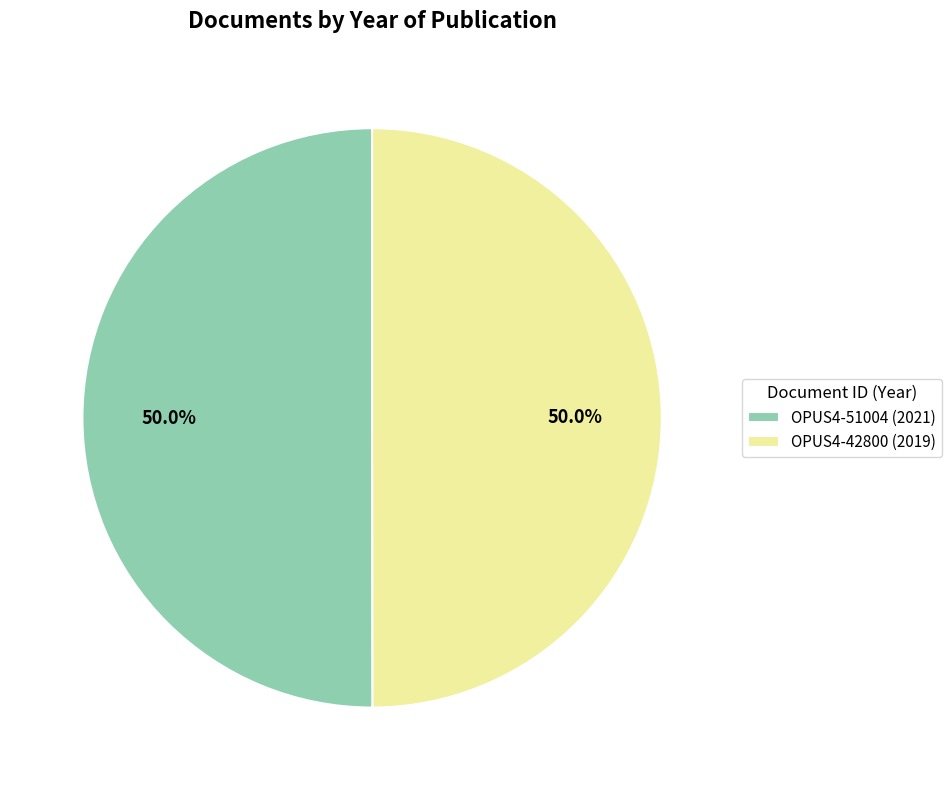

What portion of the pie excludes OPUS4-51004 (2021)?

50.0%